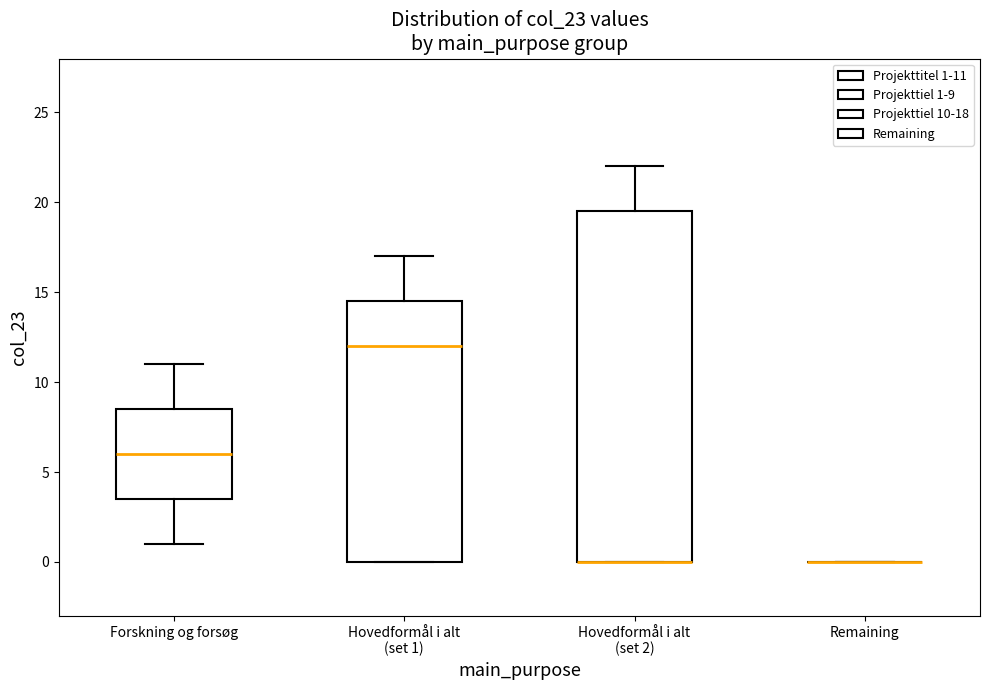

Where is the lower edge of the box for Hovedformål i alt (set 1) on the y-axis? The values are not printed on the chart, so give them approximately, as read against the axis.

0.0